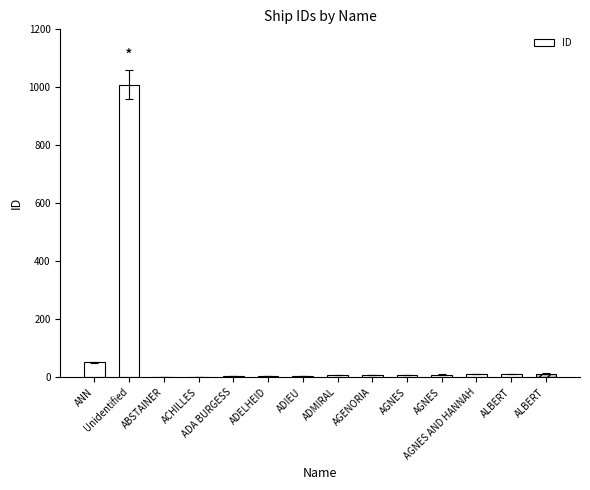

What is the difference between the second highest and minimum values?

50